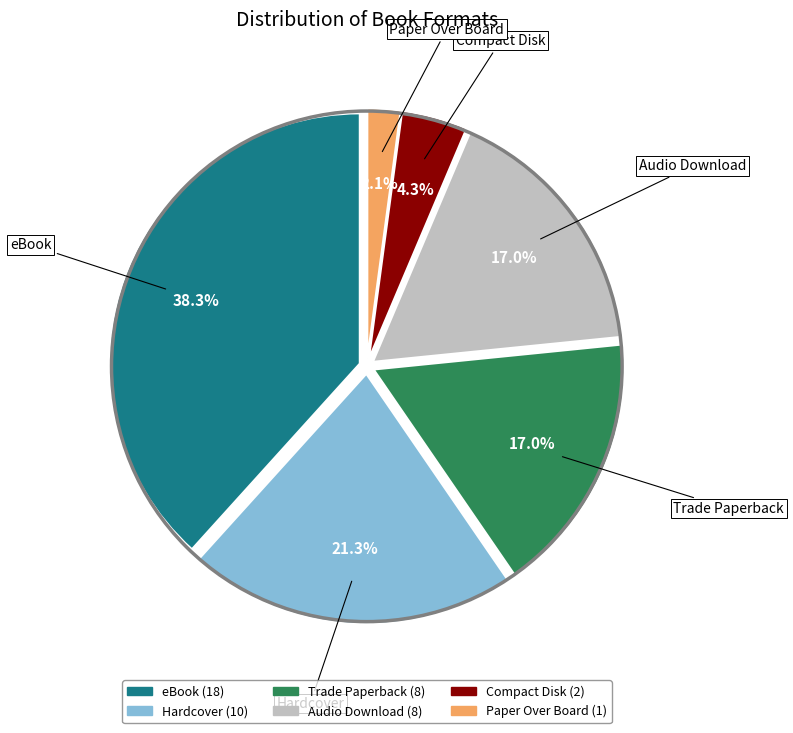

What percentage is the Trade Paperback slice, to the nearest percent?

17%